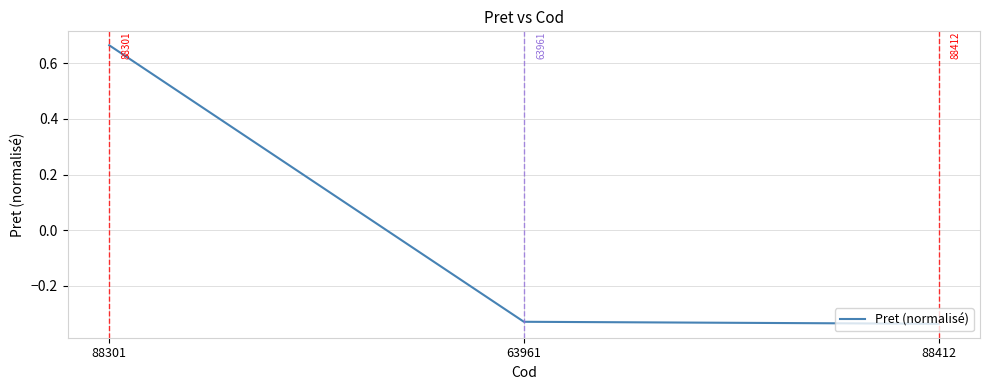

What position from the left is 63961?

2